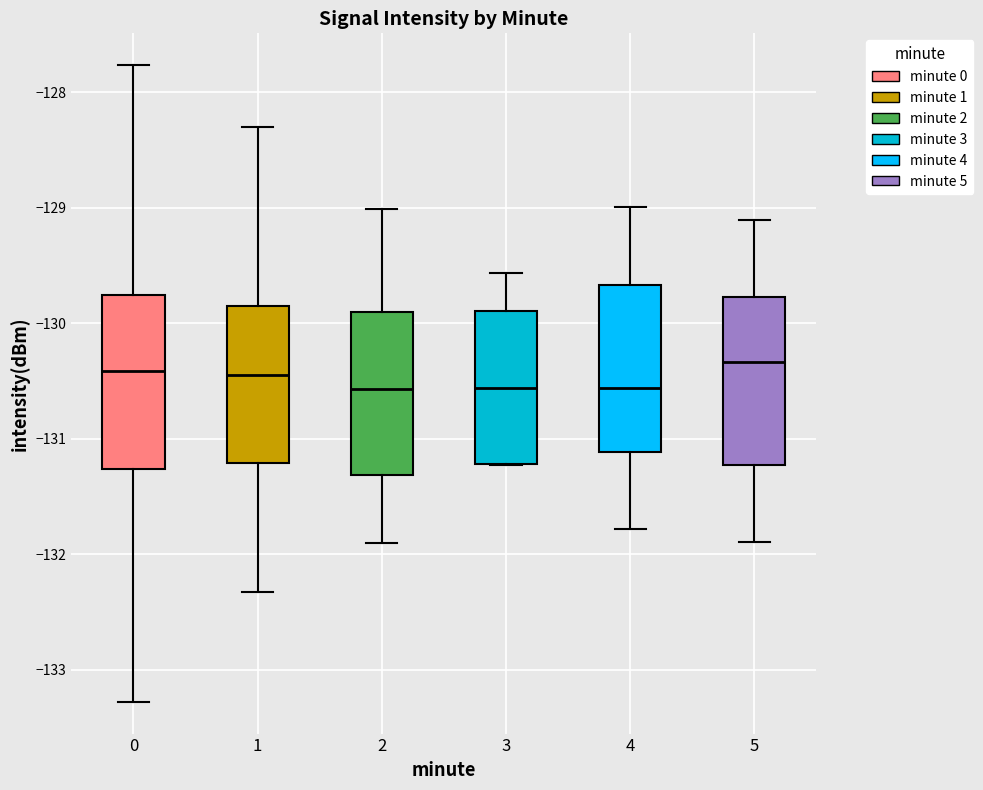

Reading left to right, transcribe this box plot: for each box, give where its median line is, the range the box spans, and where its two whiskers end, as read against the y-axis. The values are not printed on the chart, so give them approximately, as read against the axis.

0: median -130.4, box -131.3 to -129.8, whiskers -133.3 to -127.8
1: median -130.5, box -131.2 to -129.8, whiskers -132.3 to -128.3
2: median -130.6, box -131.3 to -129.9, whiskers -131.9 to -129.0
3: median -130.6, box -131.2 to -129.9, whiskers -131.2 to -129.6
4: median -130.6, box -131.1 to -129.7, whiskers -131.8 to -129.0
5: median -130.3, box -131.2 to -129.8, whiskers -131.9 to -129.1